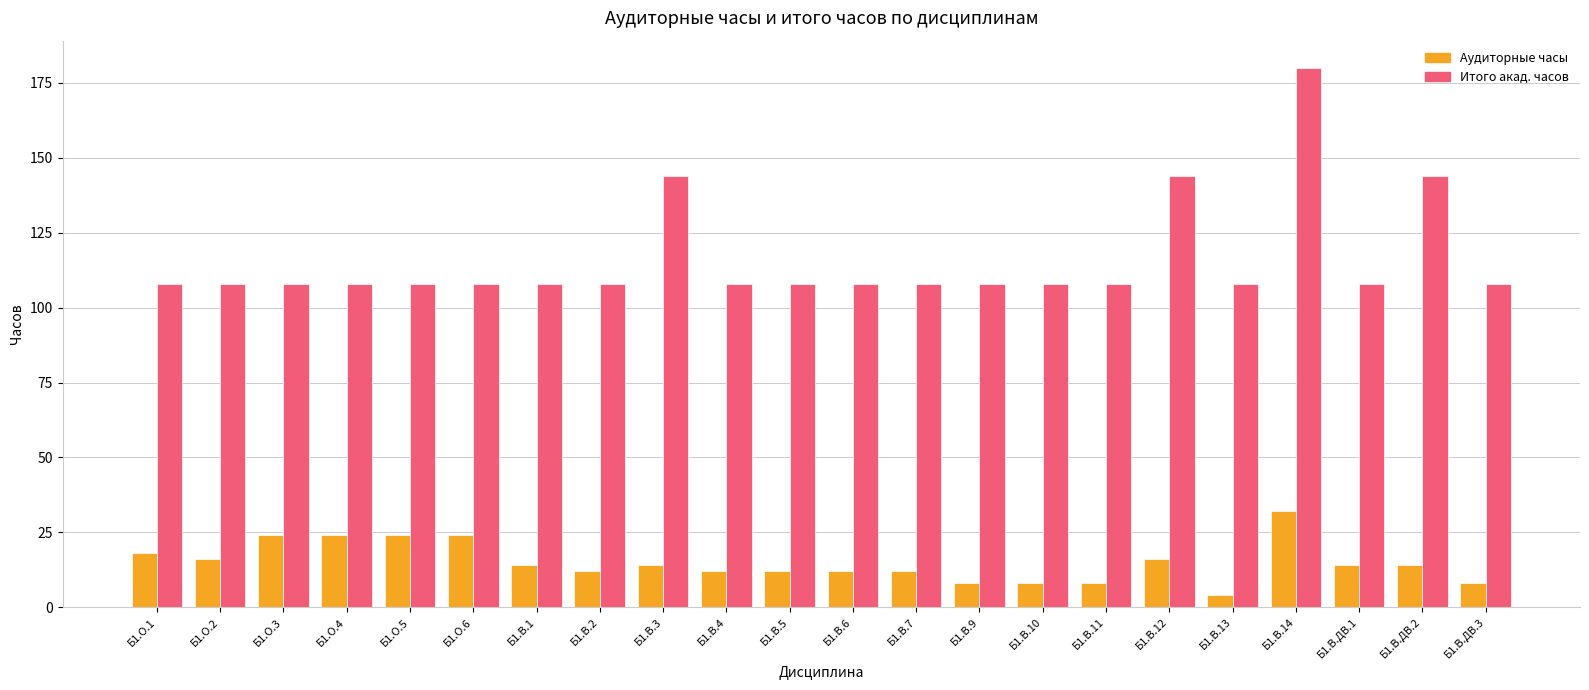

True or false: Аудиторные часы has a value of 8 at Б1.В.9.

True